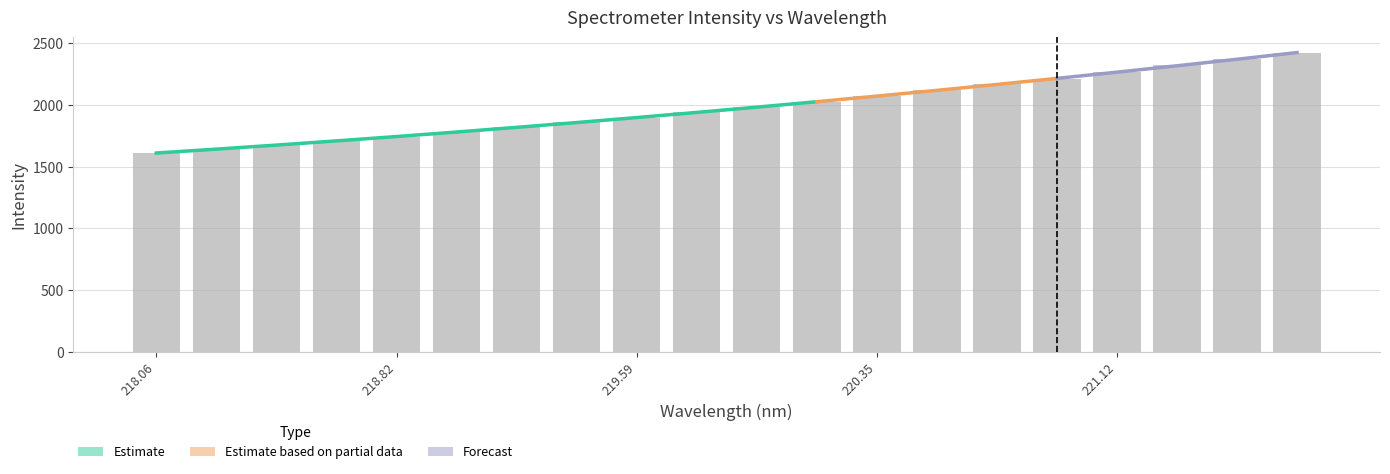

The chart shows a value of 2026.6 at 220.1623. True or false?

True